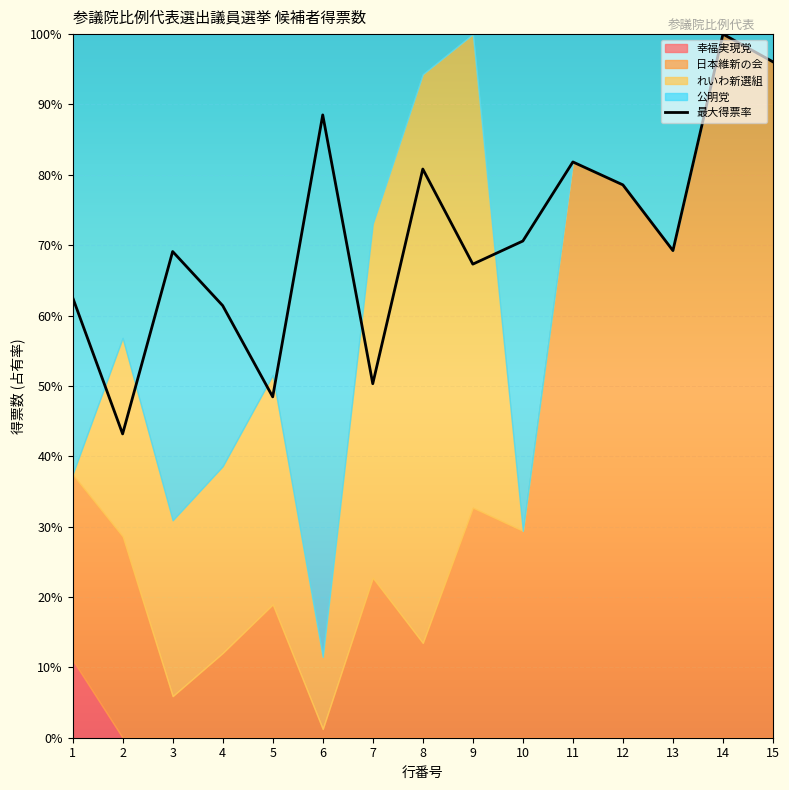

What is the difference between the second highest and minimum values?

52.9